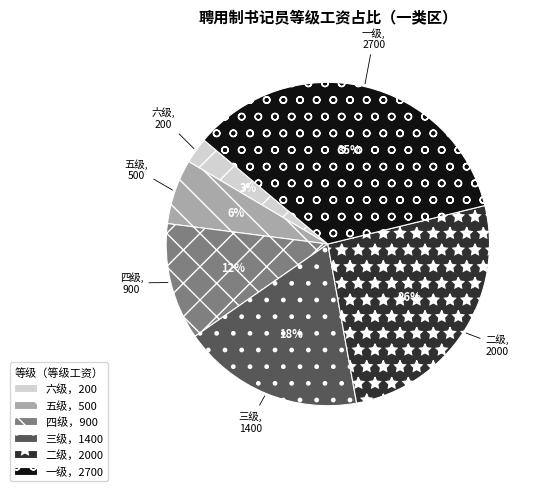

To the nearest percent, what is the combined percentage of 二级 and 四级?

38%